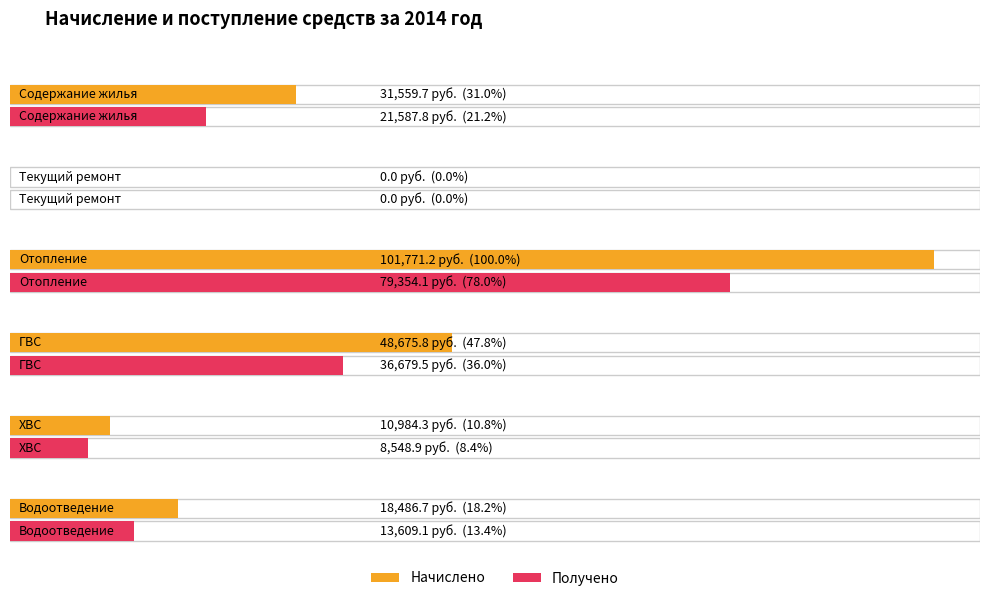

True or false: Получено has a value of 23045.2 at Отопление.

False